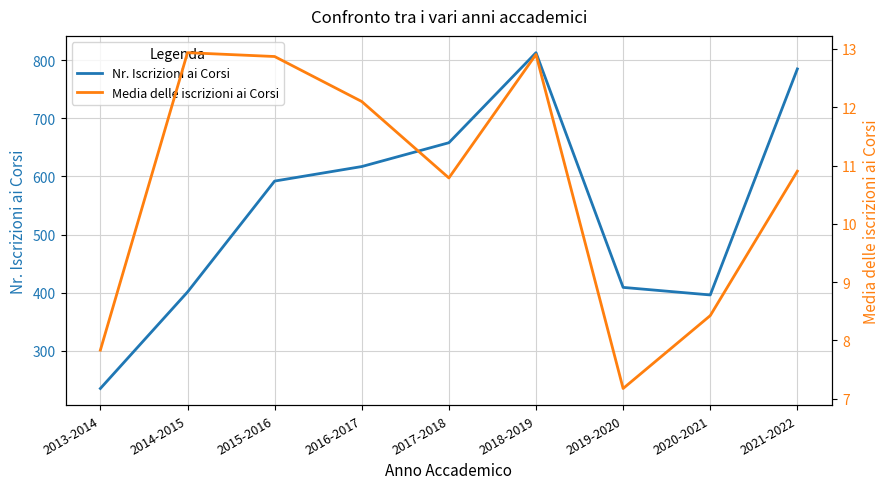

What is the total value across all series at 2019-2020?

416.2